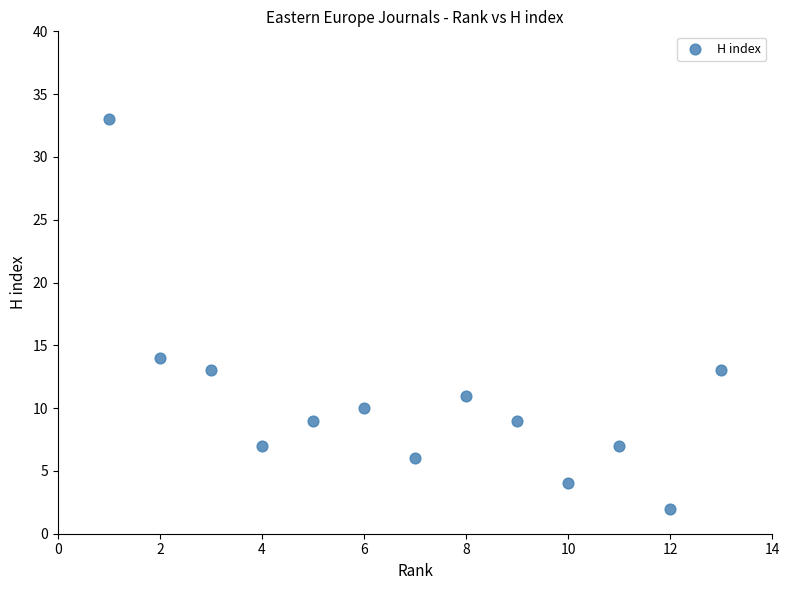

What Y value in the scatter plot is closest to 17?

14